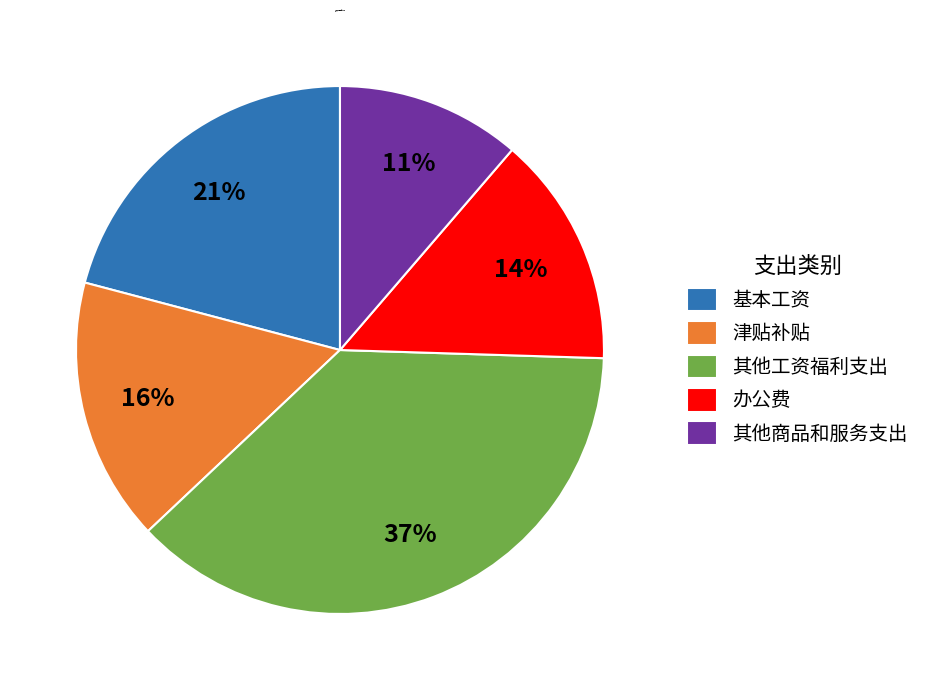

Between 基本工资 and 其他工资福利支出, which is larger?

其他工资福利支出